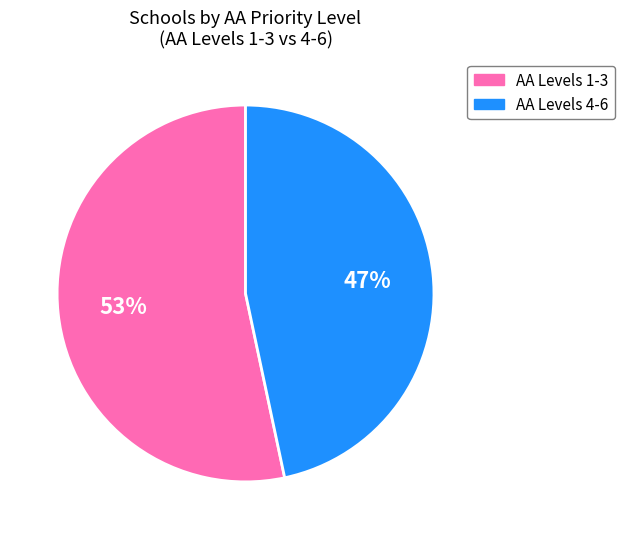

Does any single category account for the majority?

Yes